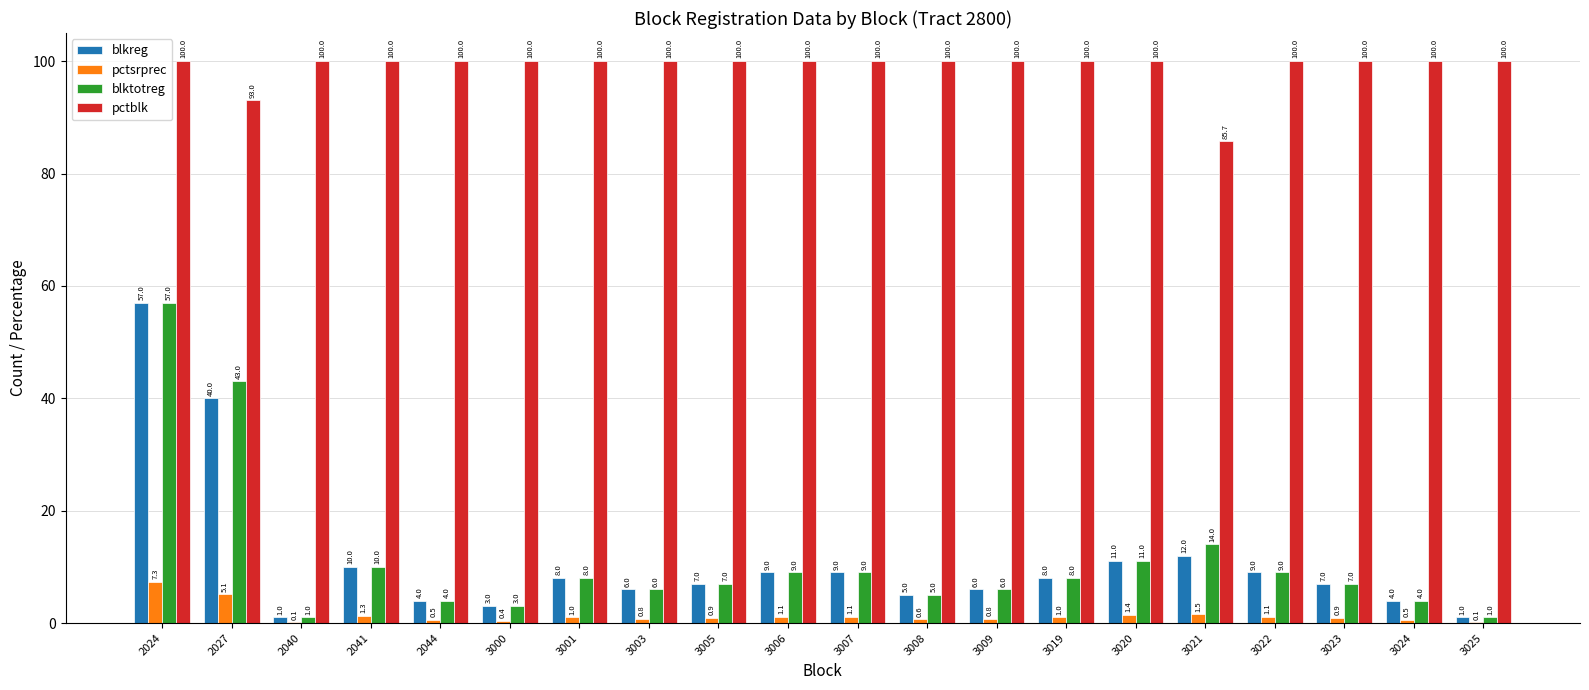

Which category has the highest value in the blktotreg series?

2024